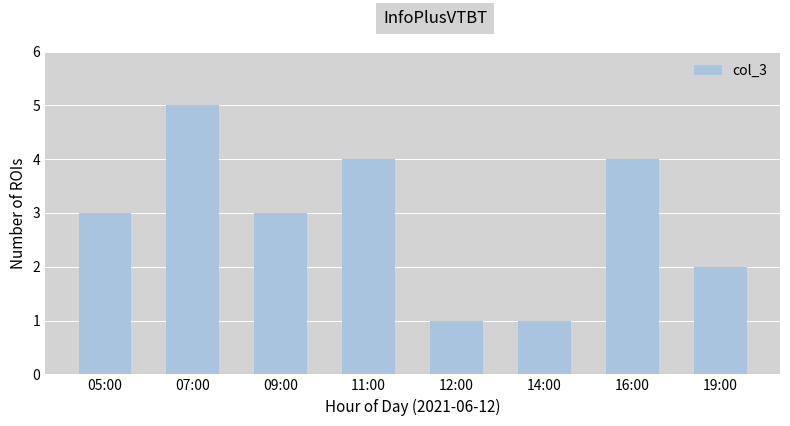

Approximately how many times larger is the value at 07:00 compared to 11:00?

1.2